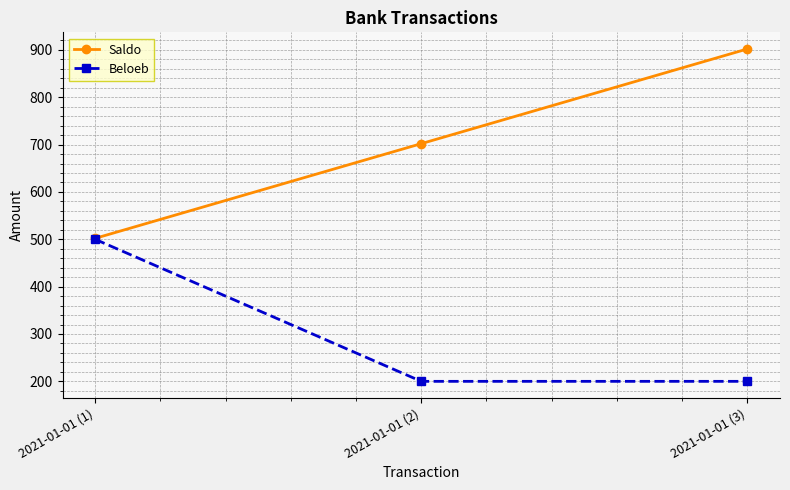

Rank the series by their maximum value, from highest to lowest.

Saldo, Beloeb